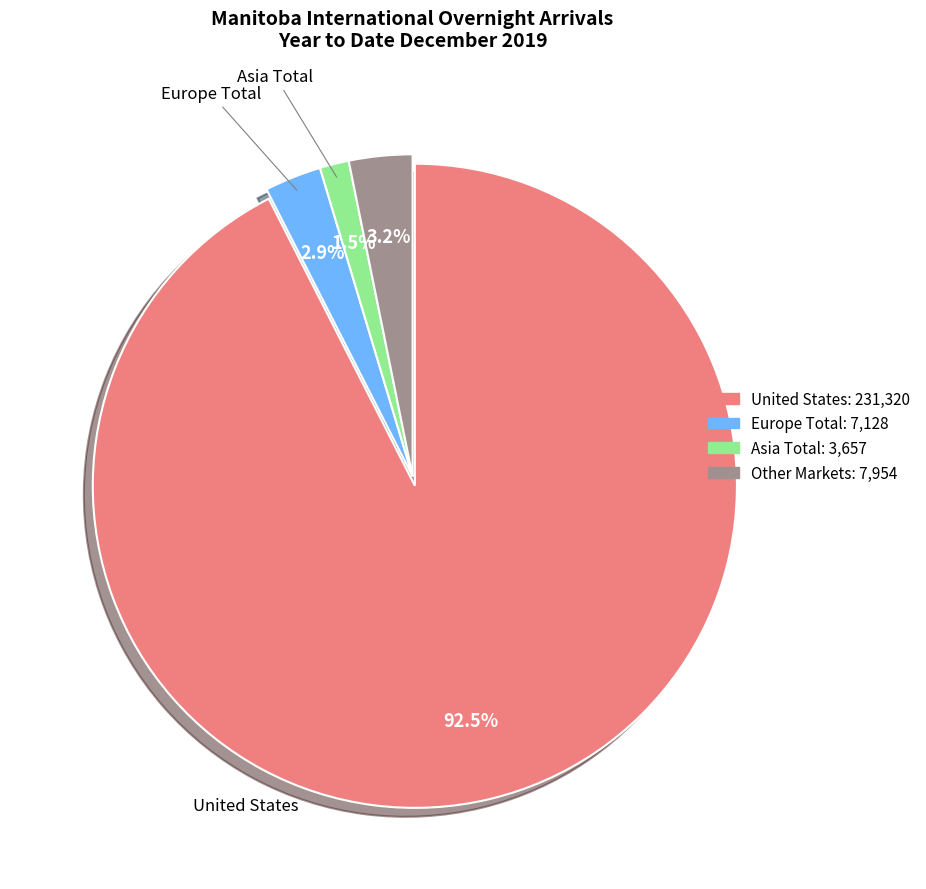

Which has a higher value, Asia Total or United States?

United States